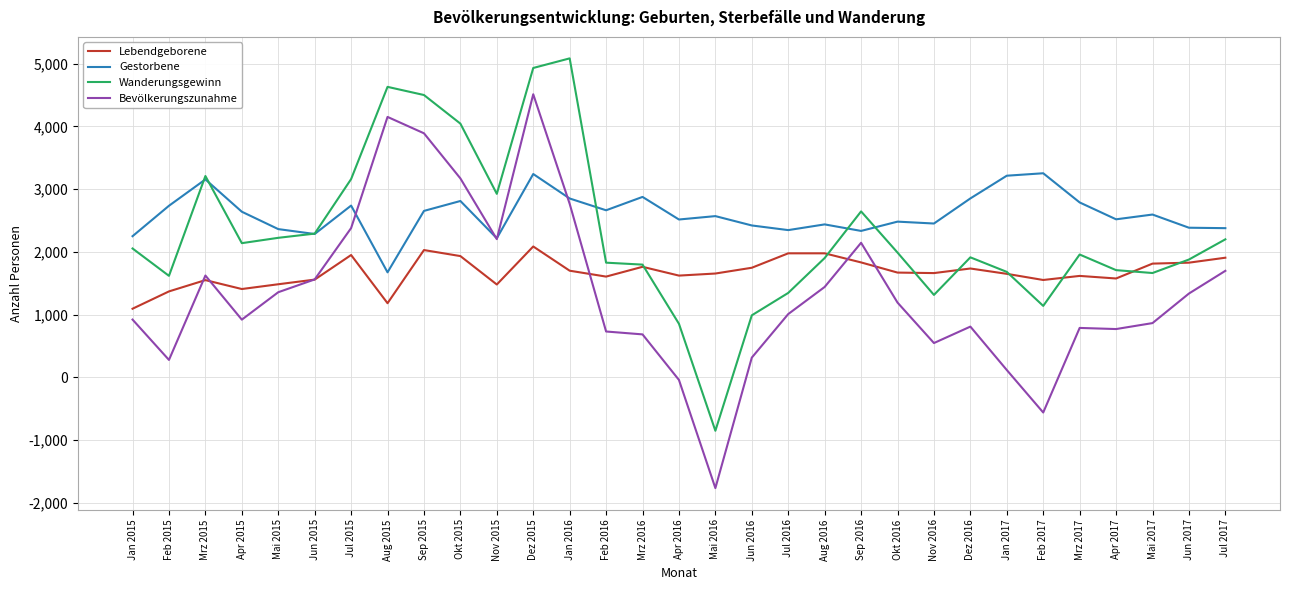

How many lines are shown in the chart?

4